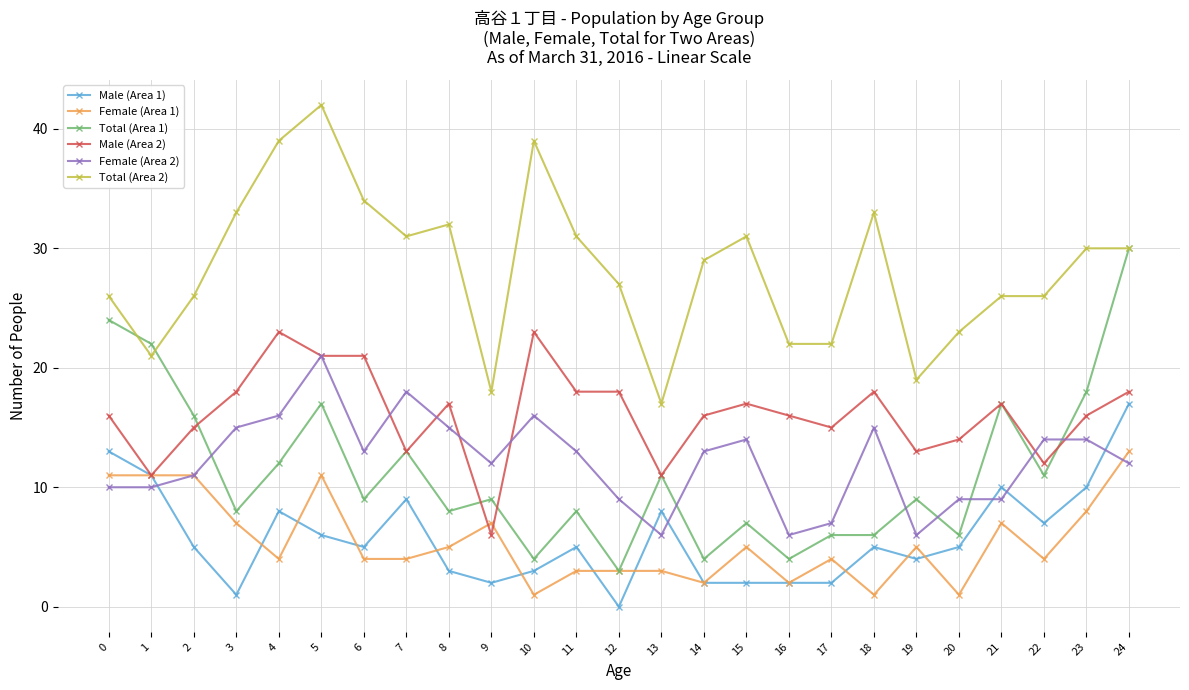

Which series has the largest total across all categories?

Total (Area 2)